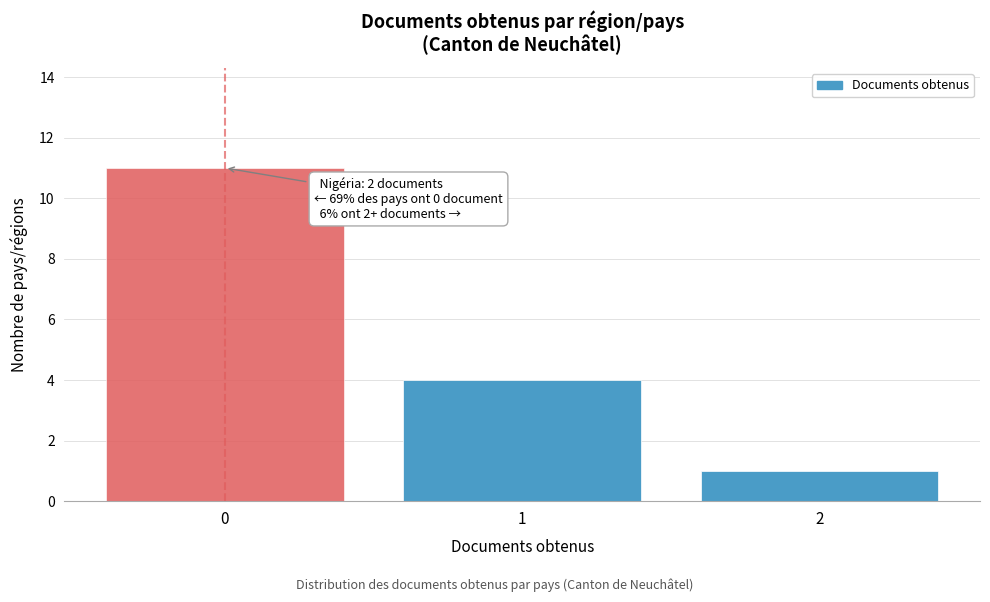

Over which range of the x-axis is the bar tallest?

-0.5 to 0.5